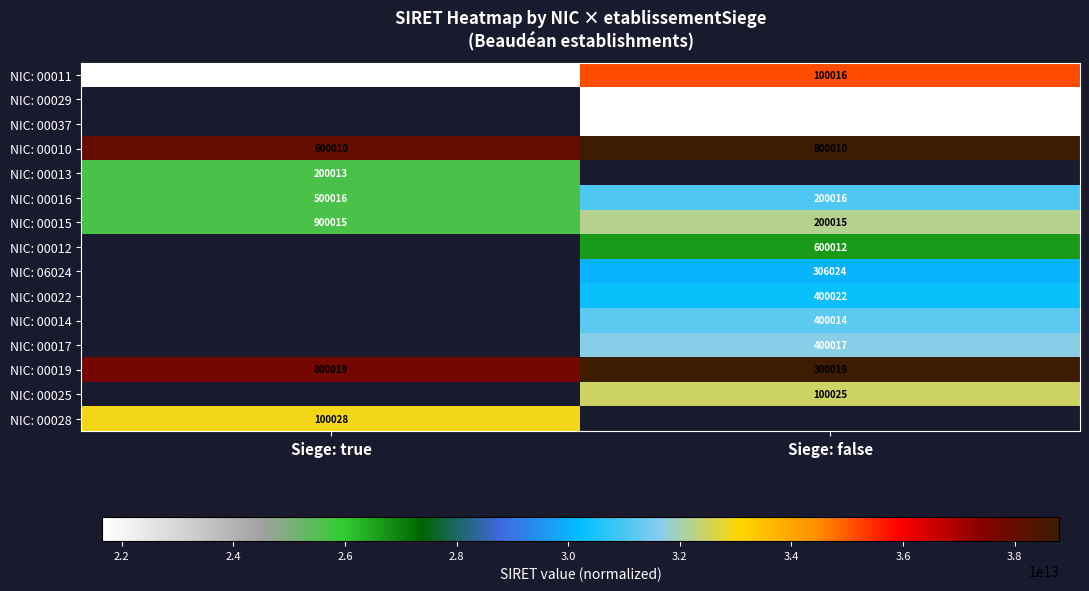

Between Siege: true and Siege: false, which is larger?

Siege: false